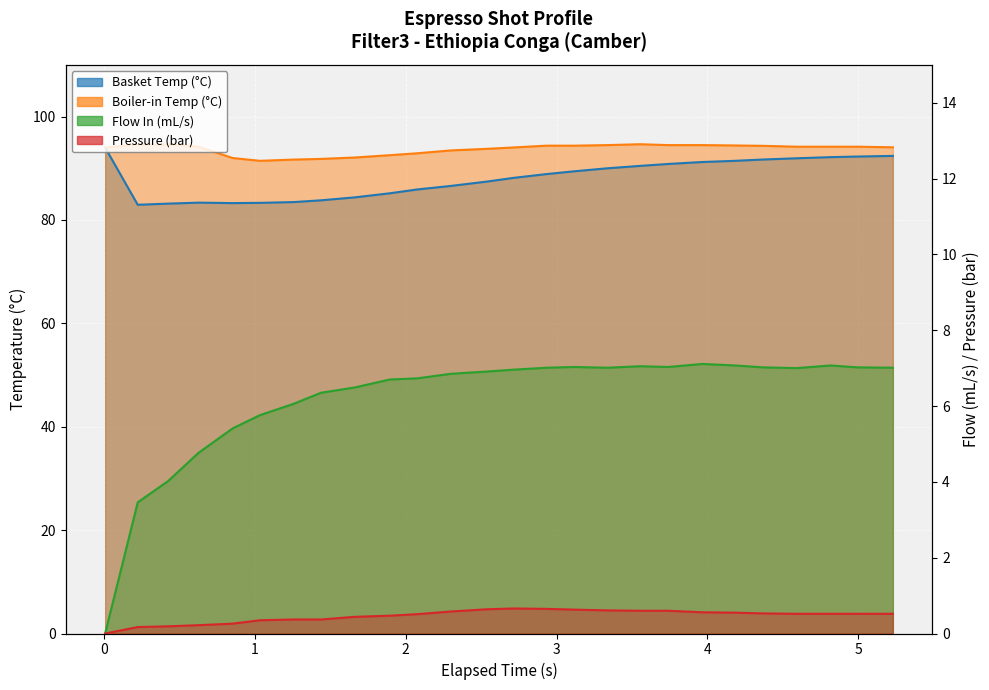

What is the difference between the highest and lowest values at 0.629?

93.9